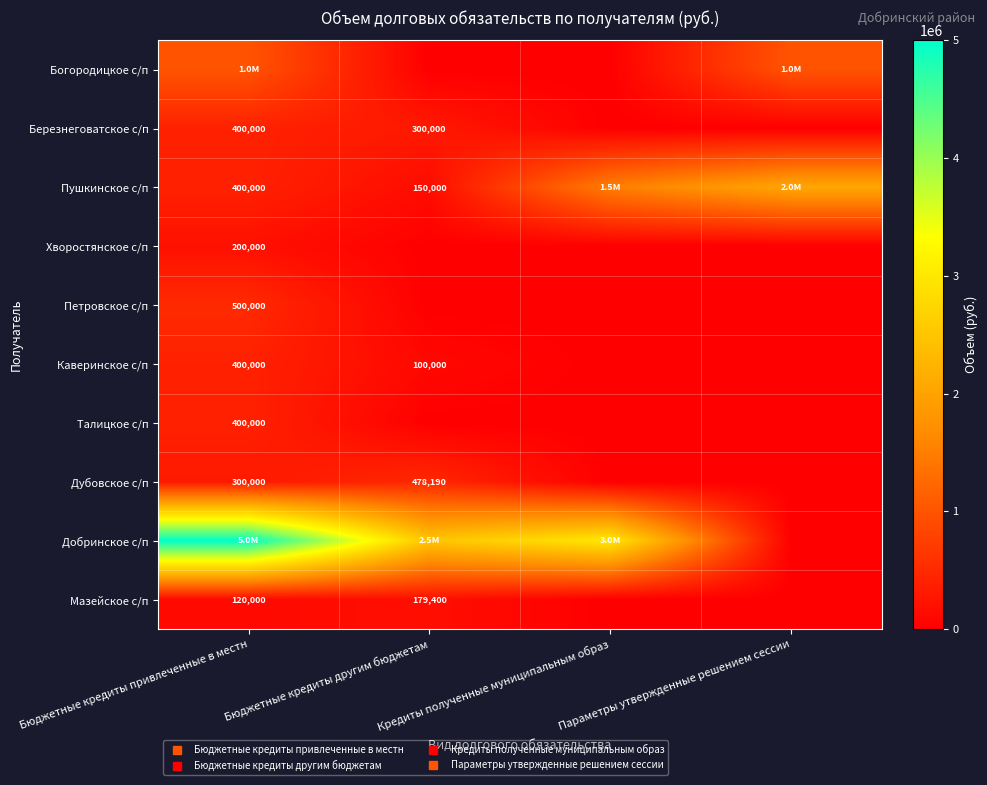

The Добринское с/п series shows 5000000 at Бюджетные кредиты привлеченные в местн. True or false?

True